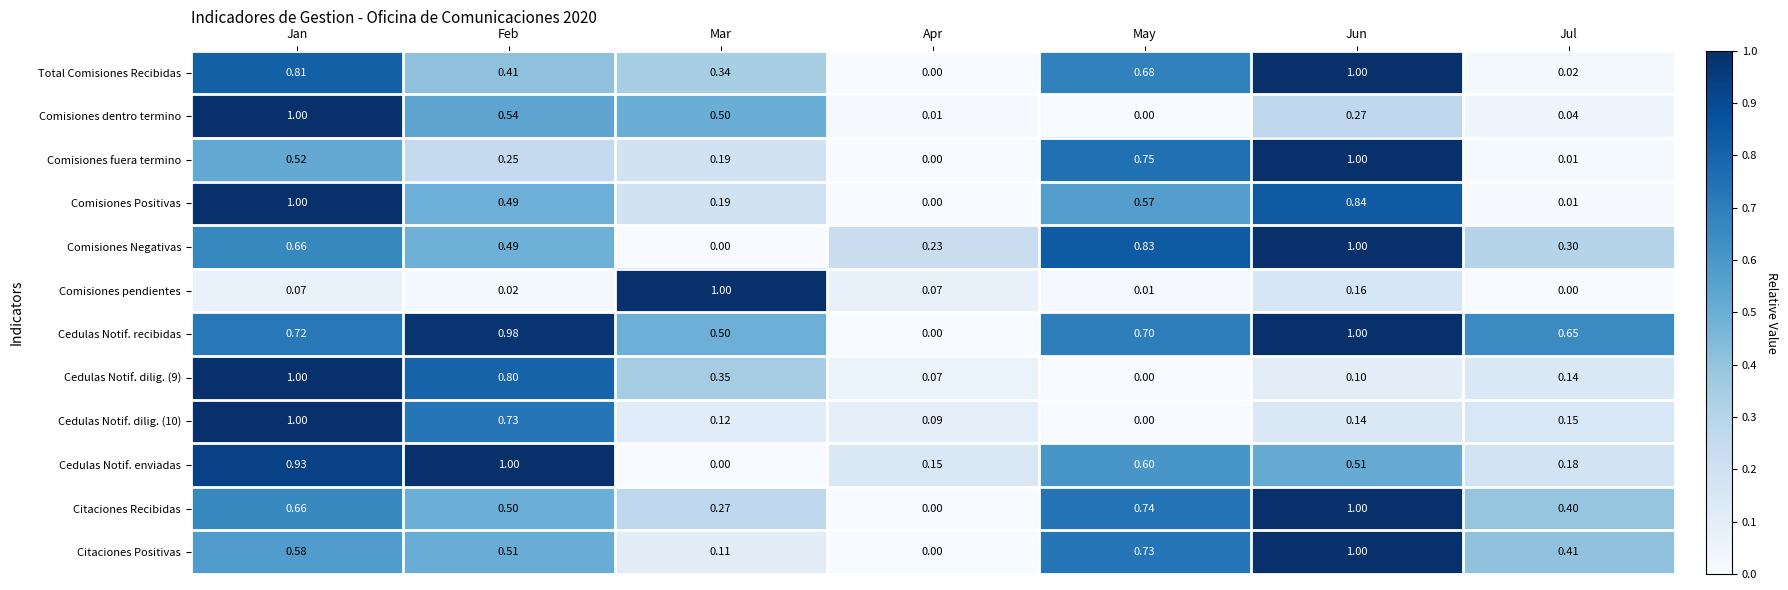

Which series changed the most between Mar and Jun?

Comisiones Negativas